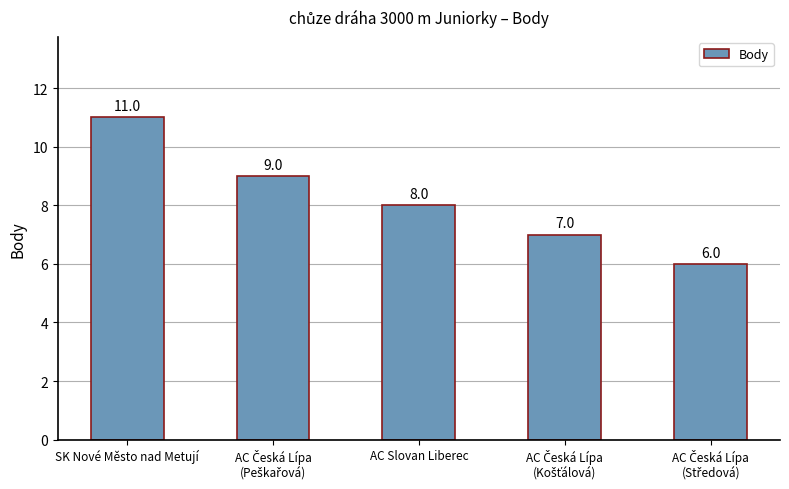

Which has a higher value, AC Slovan Liberec or SK Nové Město nad Metují?

SK Nové Město nad Metují